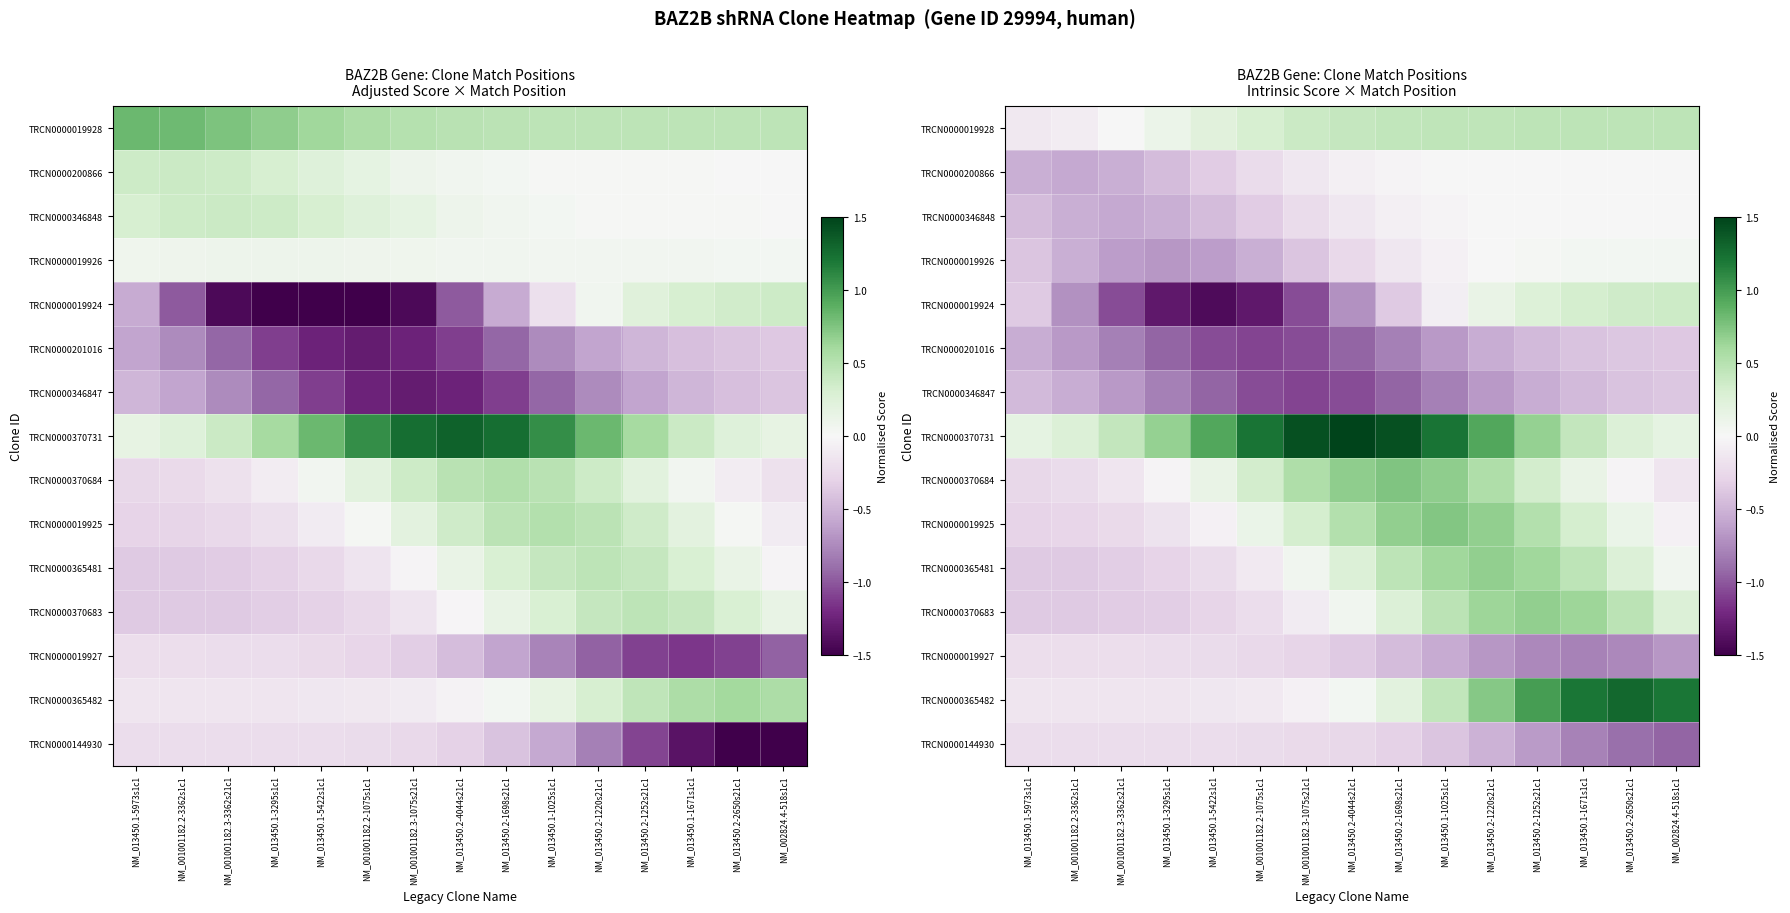

Which category has the lowest value across all series?

NM_013450.1-5422s1c1